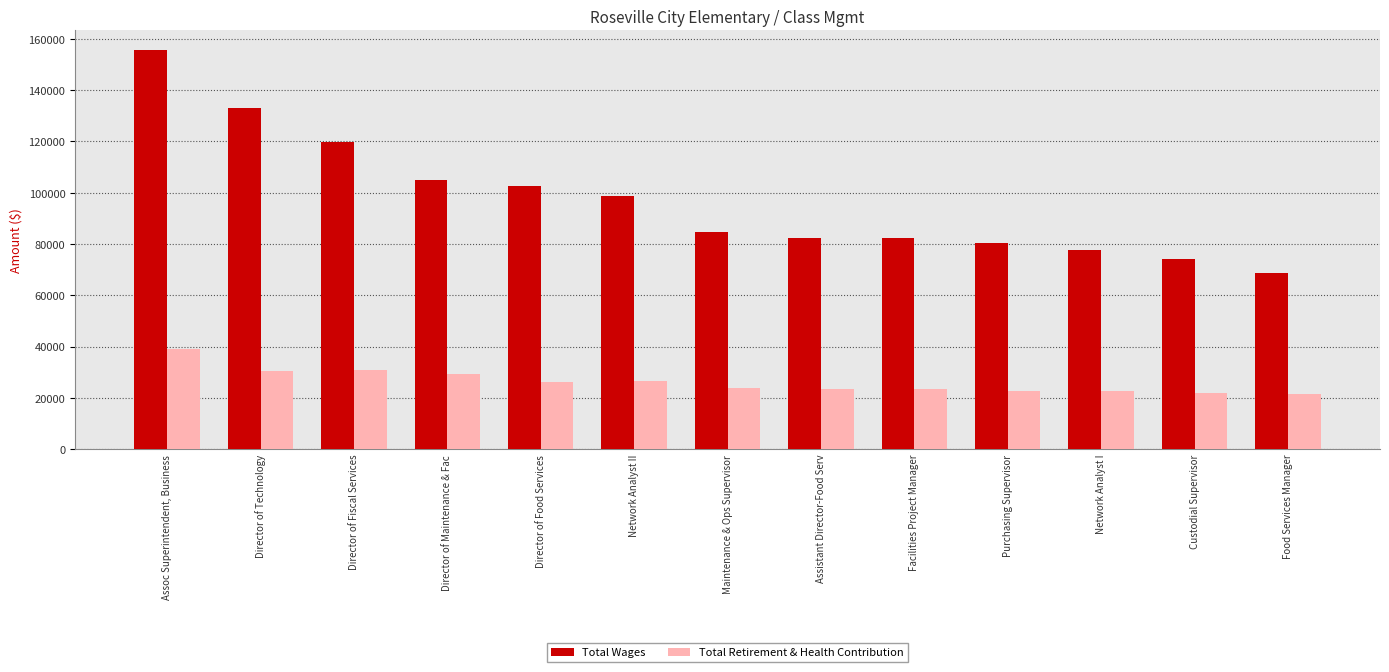

At Facilities Project Manager, list the series in order from smallest to largest.

Total Retirement & Health Contribution, Total Wages